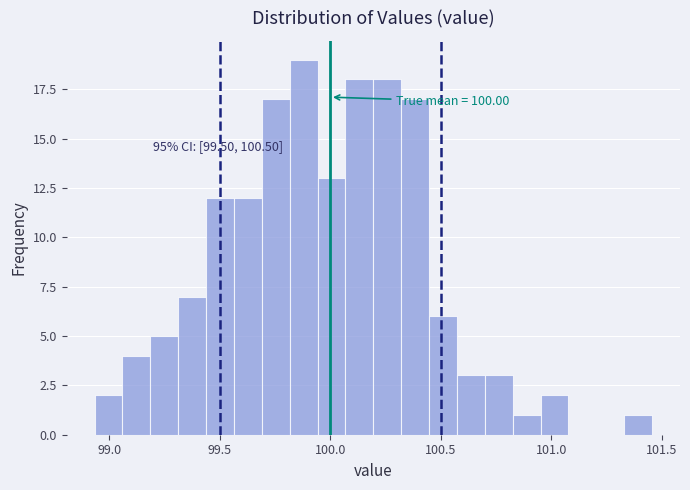

Around what value on the x-axis is the tallest bar? Give the approximate position of its centre, as read against the axis.

99.90